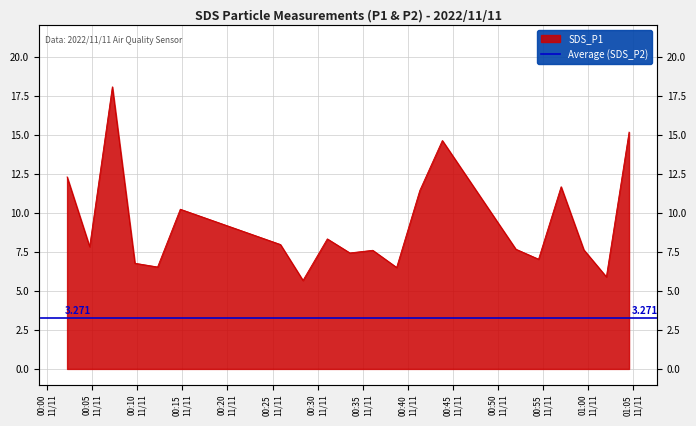

The value at 2022/11/11 00:09:44 is 3.9. True or false?

False